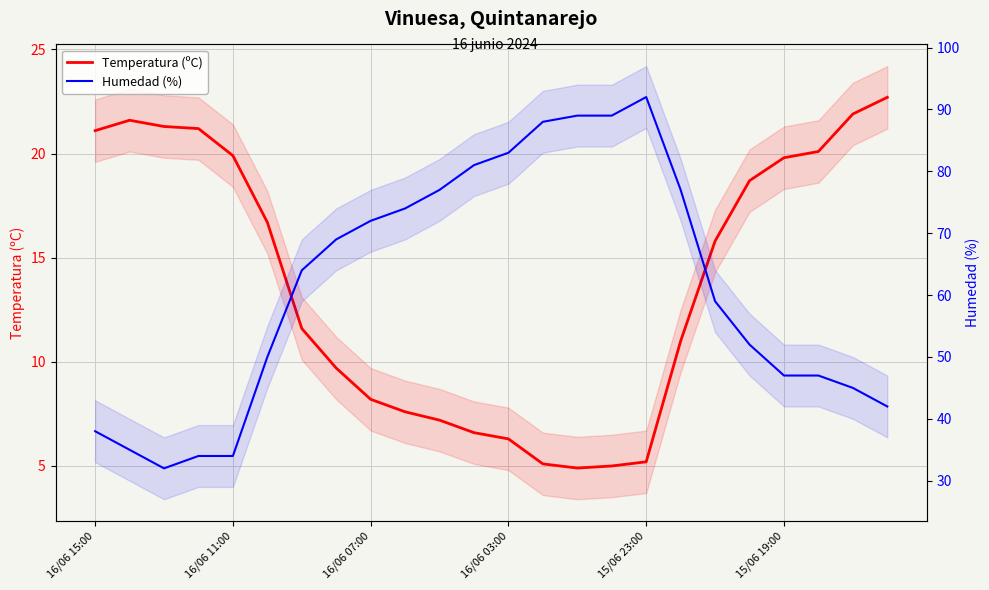

How many lines are shown in the chart?

2